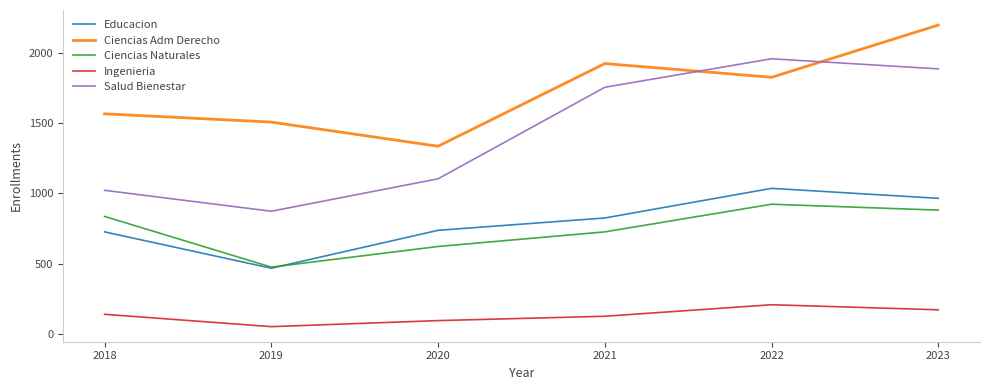

Which series changed the most between 2018 and 2021?

Salud Bienestar